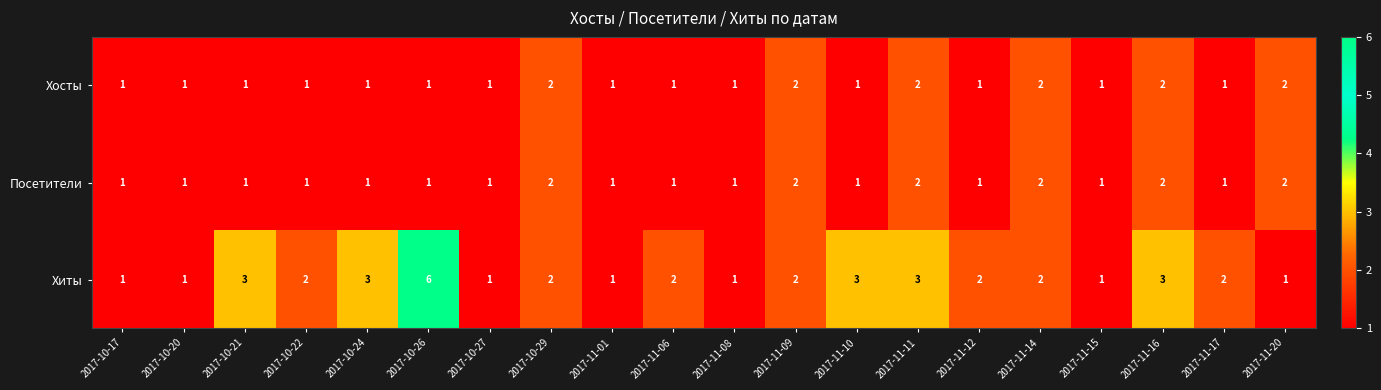

Count the Посетители values in the range 1 to 2.

20